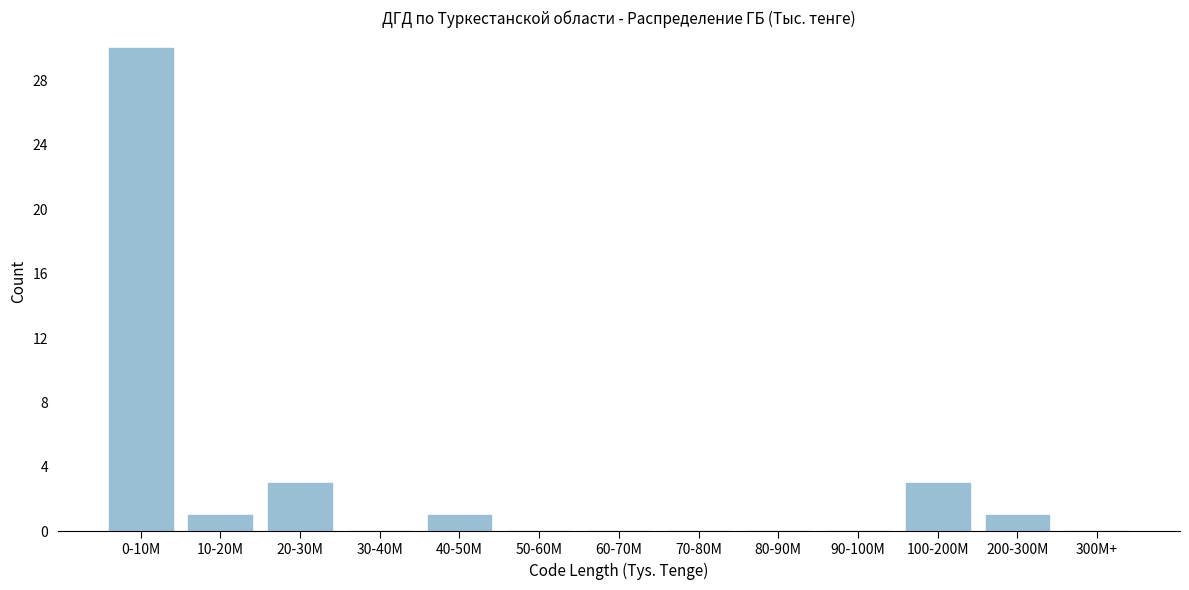

Reading right to left, transcribe all the data shown in this chart.

300M+=0	200-300M=1	100-200M=3	90-100M=0	80-90M=0	70-80M=0	60-70M=0	50-60M=0	40-50M=1	30-40M=0	20-30M=3	10-20M=1	0-10M=30